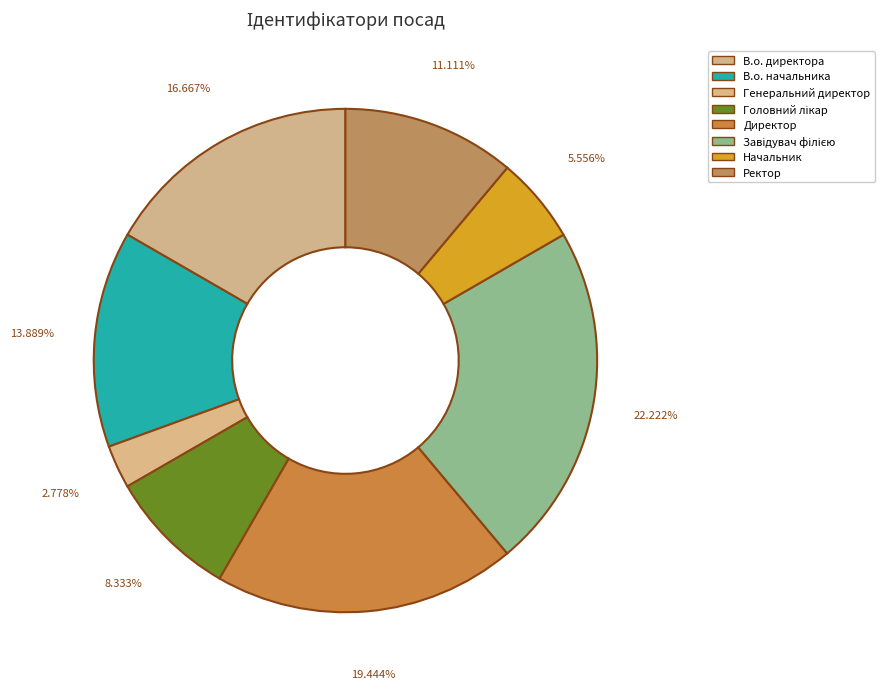

How many slices are in this pie chart?

8